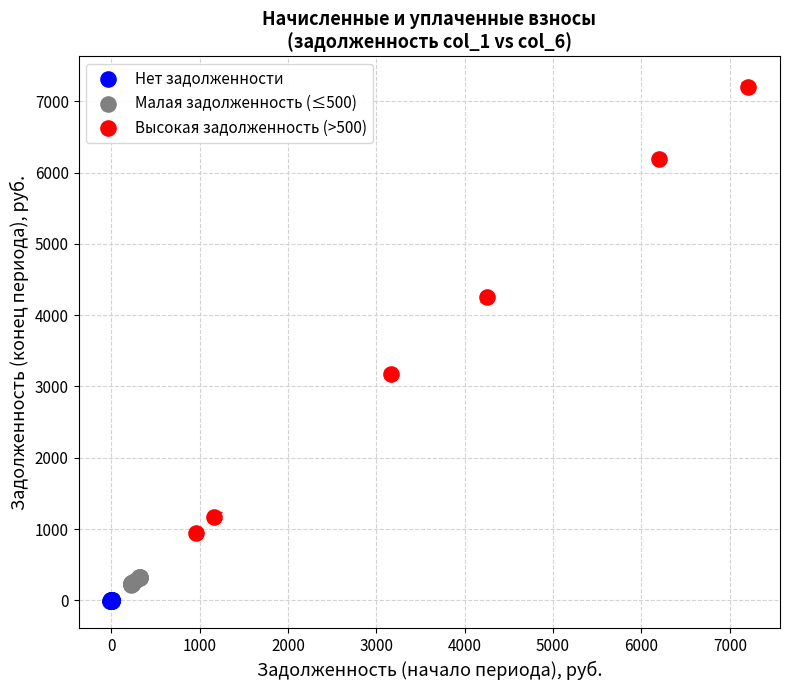

Which series has the largest Y range (max minus min)?

Высокая задолженность (>500)